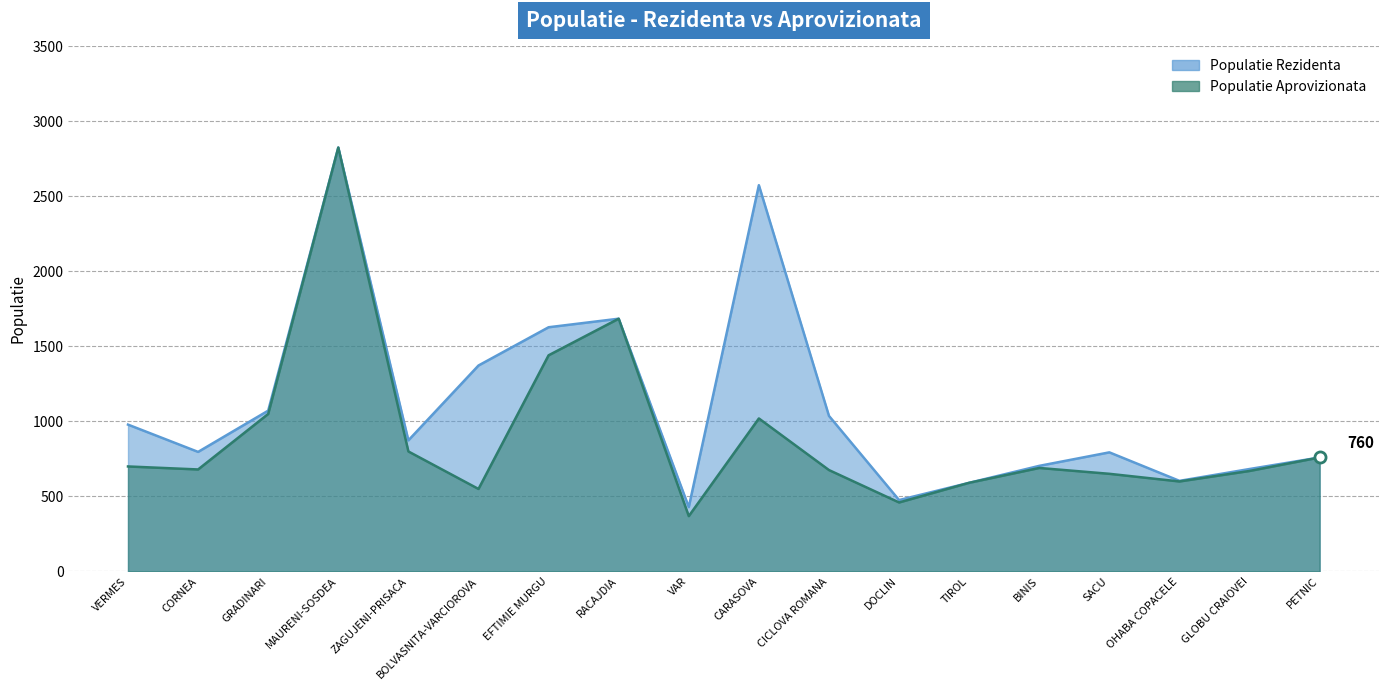

What position from the left is EFTIMIE MURGU?

7